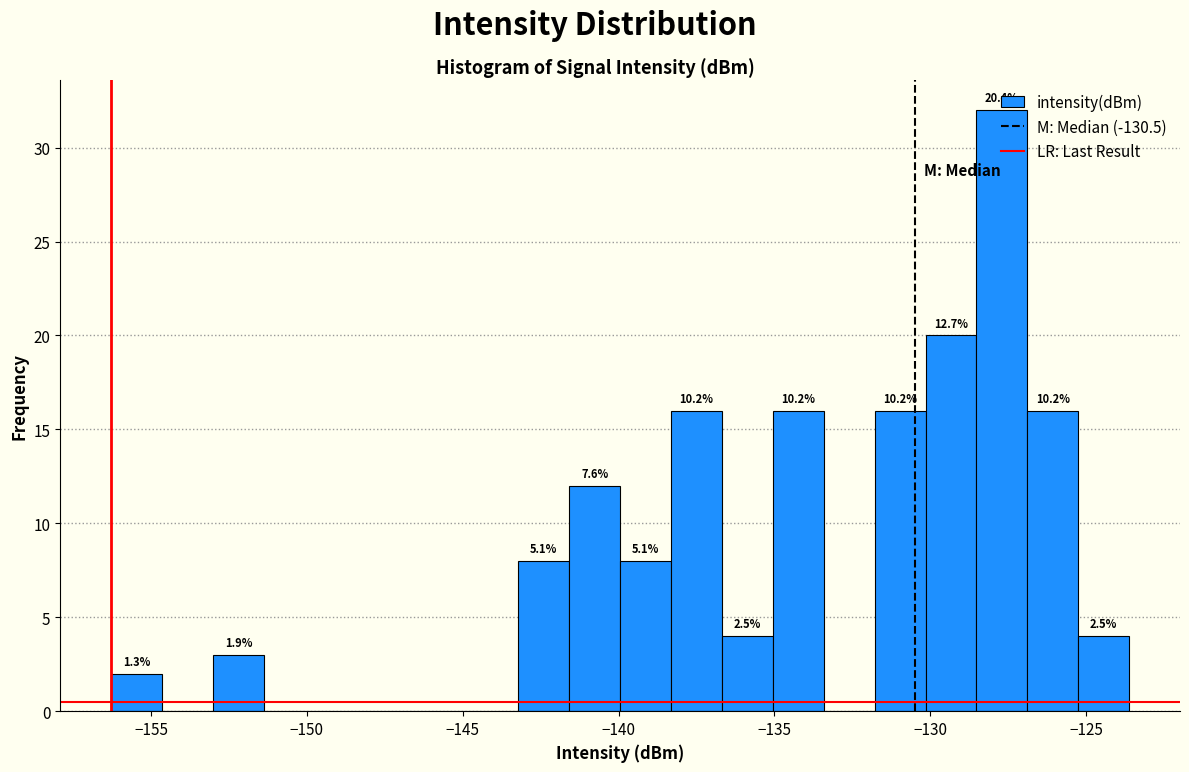

Around what value on the x-axis is the tallest bar? Give the approximate position of its centre, as read against the axis.

-127.5